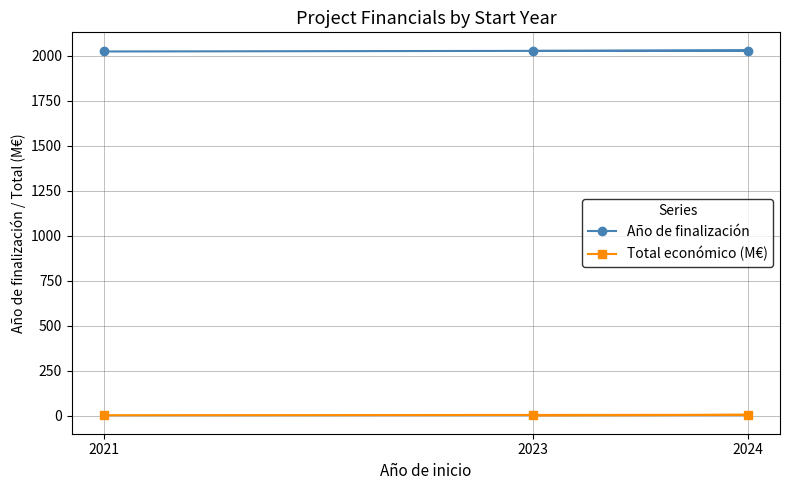

How many values in the Total económico (M€) series exceed 3?

2